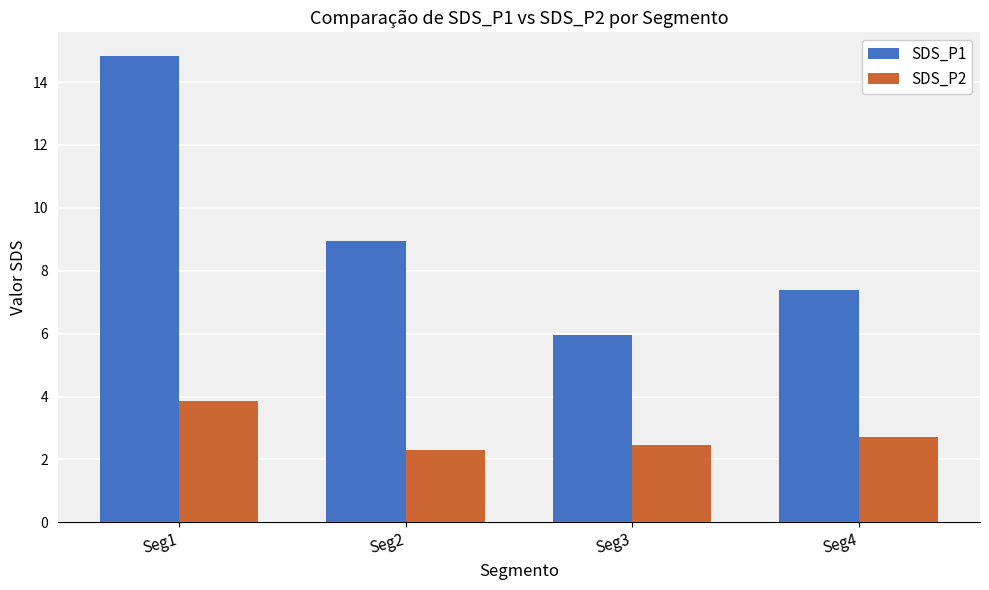

At which category does the chart reach its minimum across all series?

Seg2